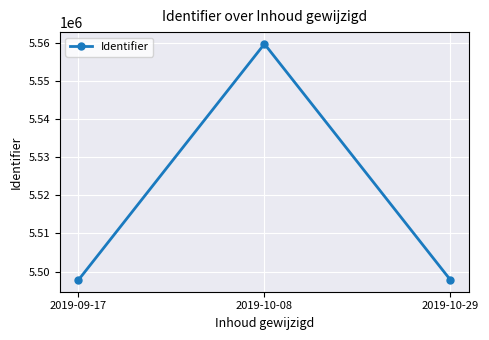

The chart shows a value of 9047393 at 2019-10-08. True or false?

False